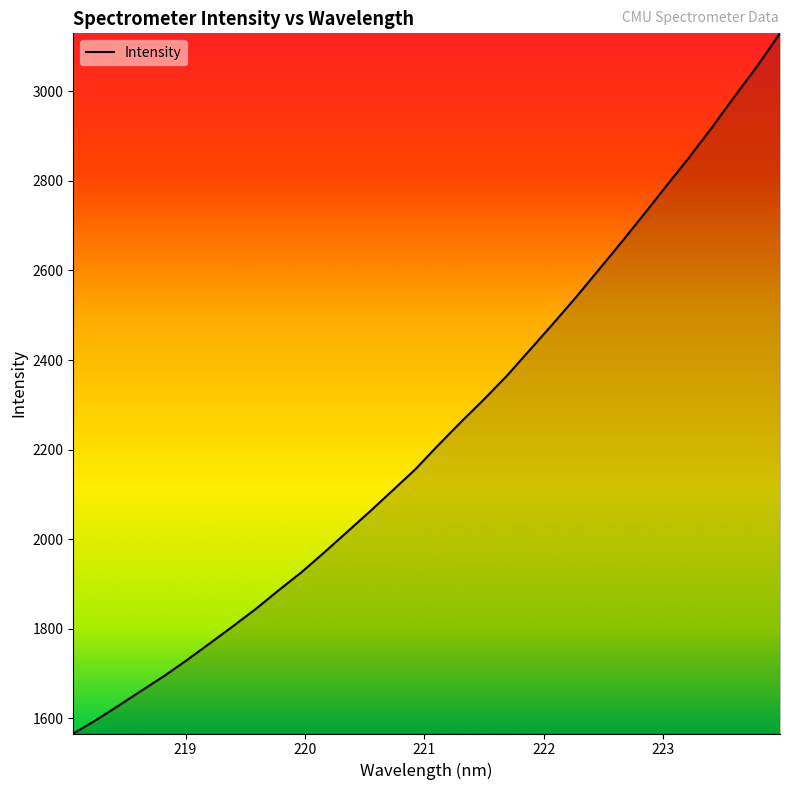

What is the average value?

2241.3